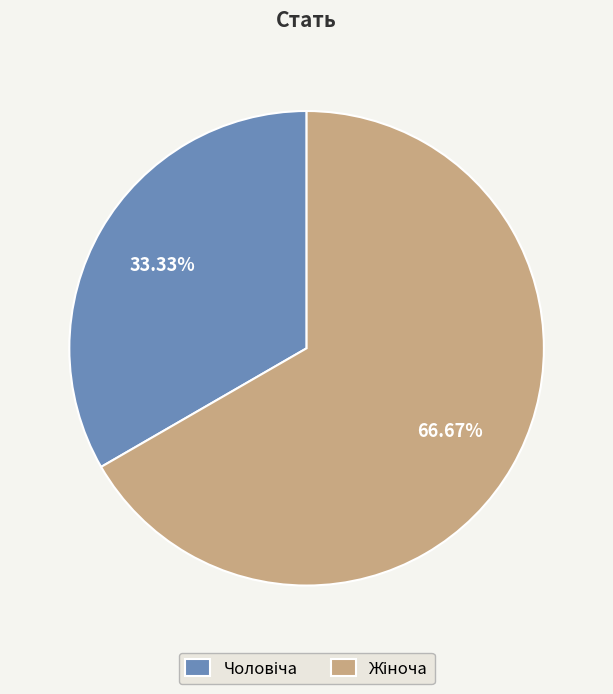

Is there any slice that represents more than half of the pie?

Yes